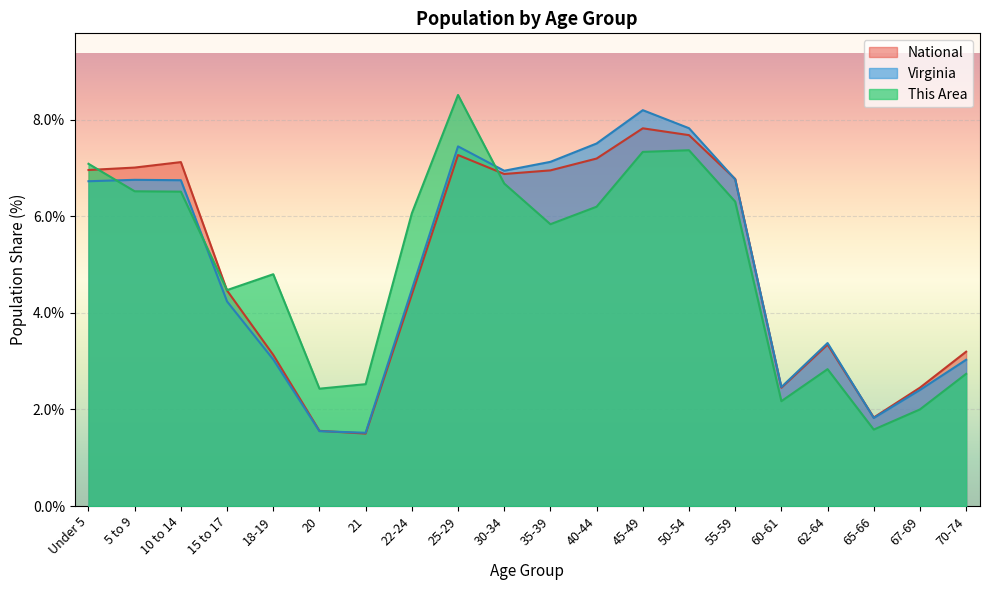

Is the value of This Area at 45-49 greater than the value of National at 62-64?

Yes